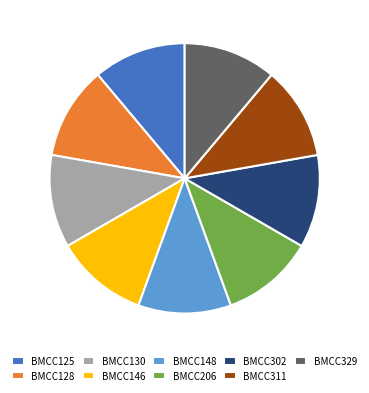

Is it true that BMCC130 is 11% of the pie?

True